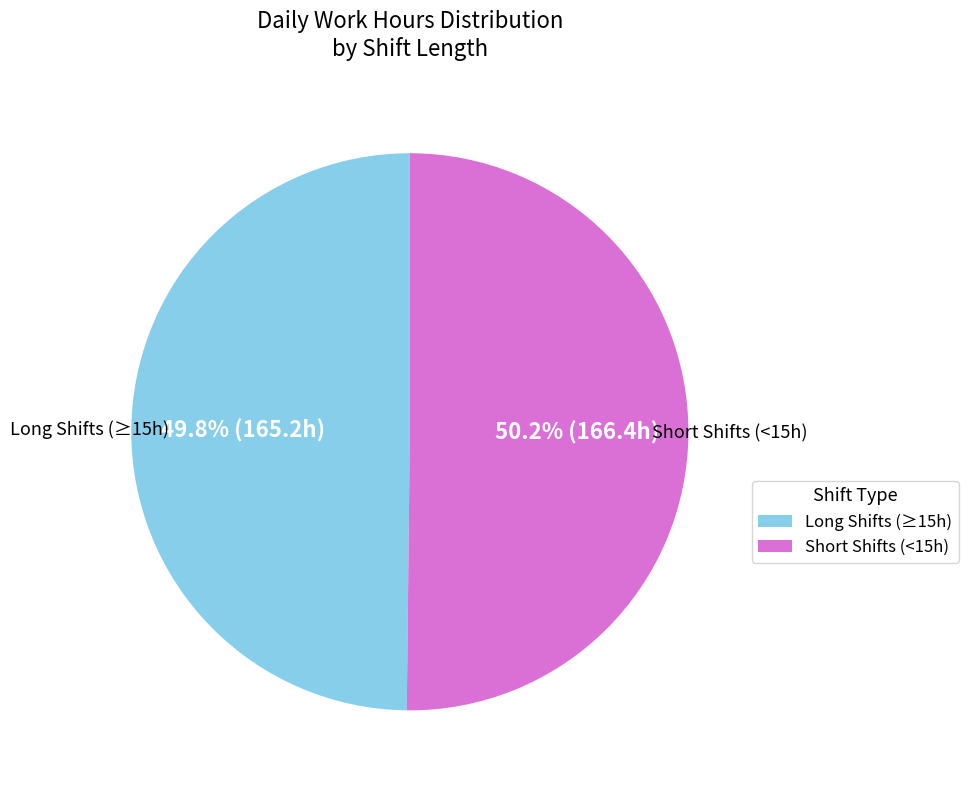

Does any single category account for the majority?

Yes